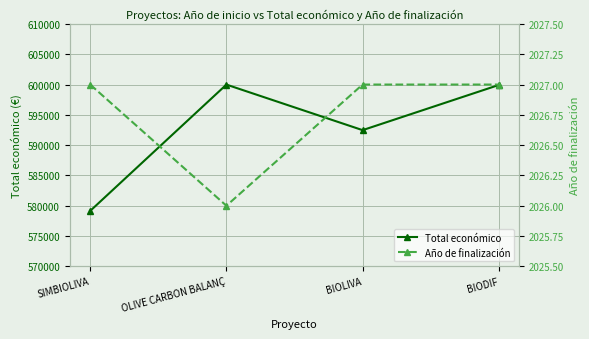

Is it true that Año de finalización equals 2676 at SIMBIOLIVA?

False